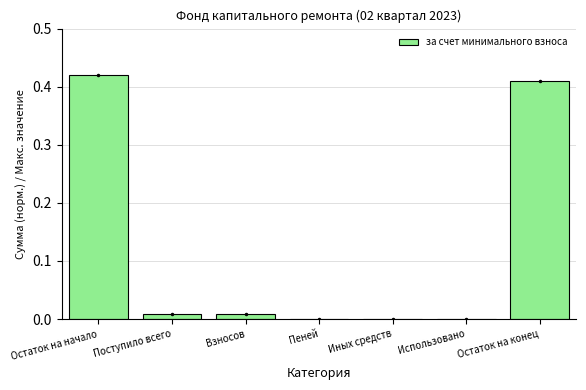

Is it true that the value at Остаток на начало is 0.7?

False